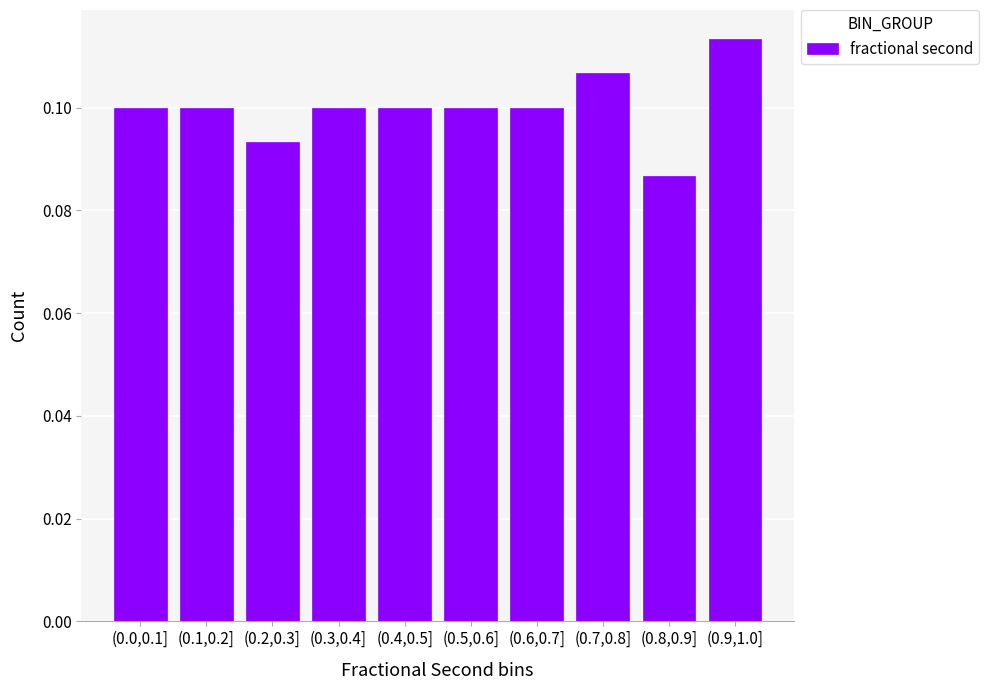

The chart shows a value of 0.1 at (0.3,0.4]. True or false?

True